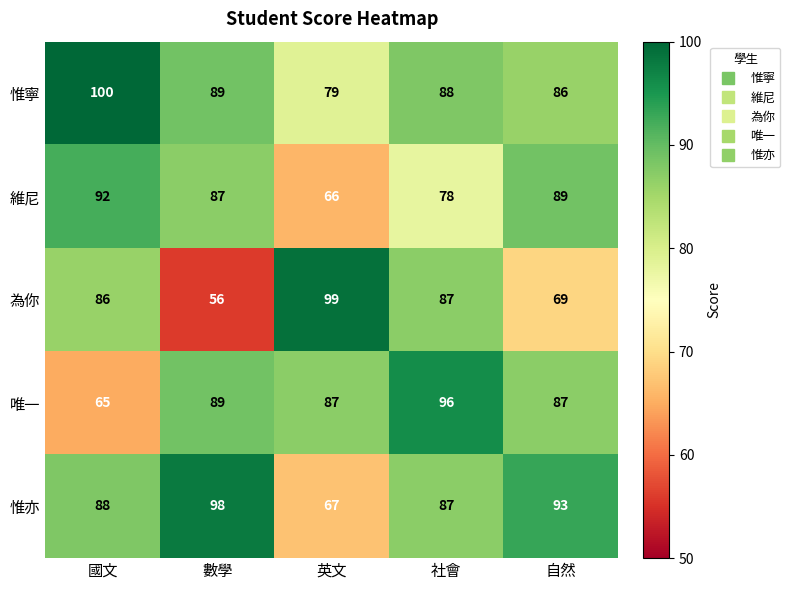

Is it true that 為你 equals 87 at 社會?

True